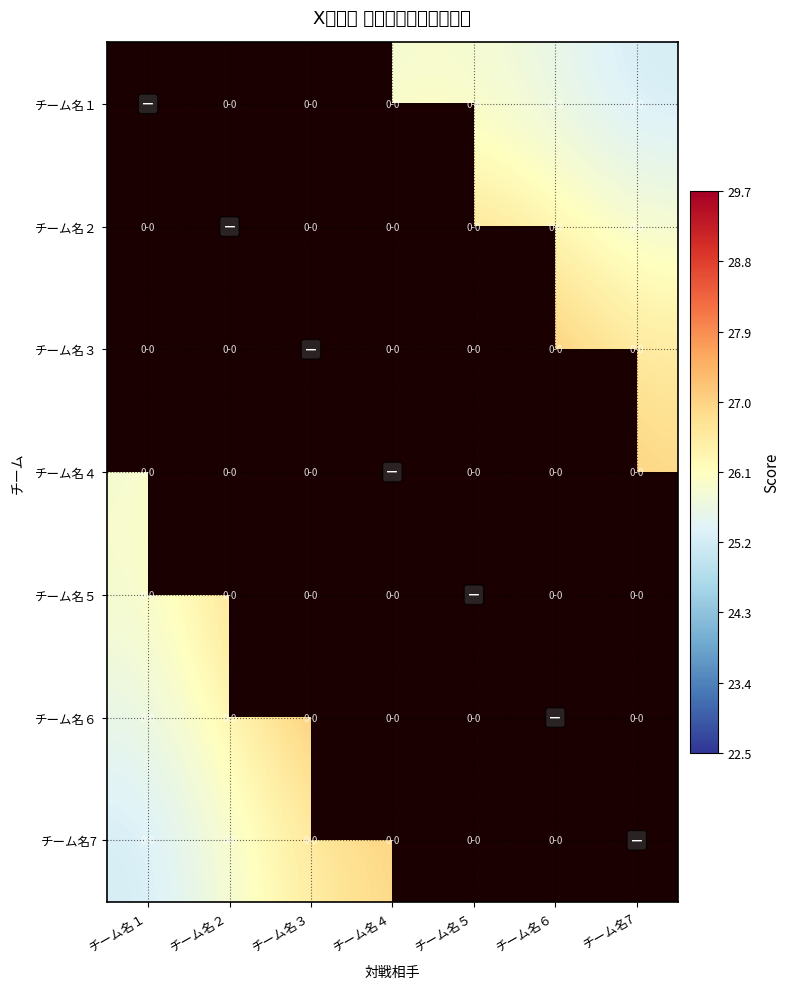

Count the number of data series in this chart.

7